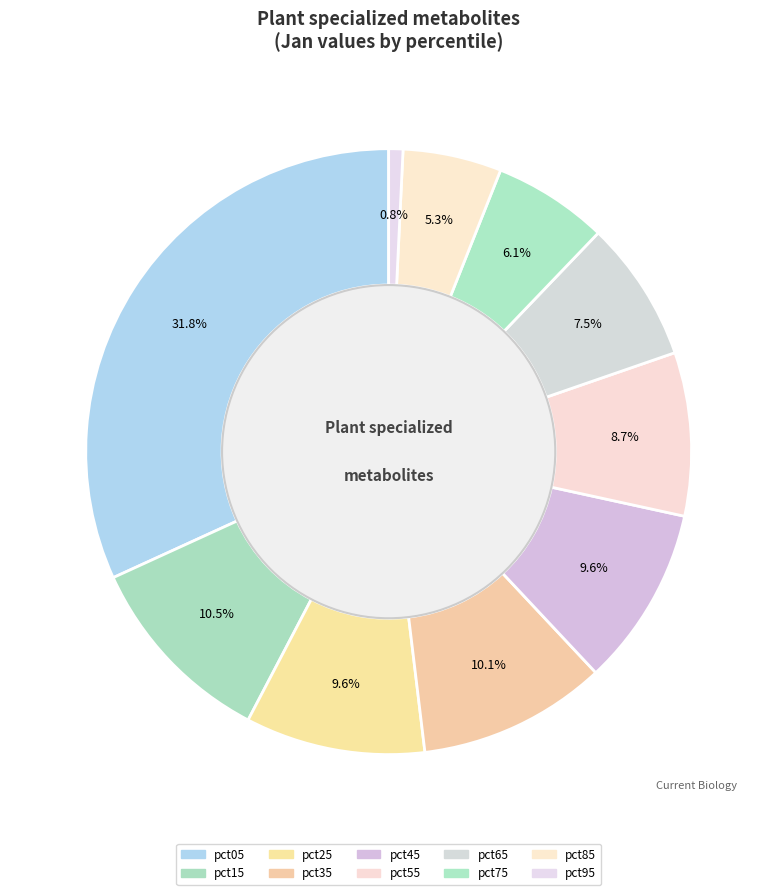

How many segments does this pie chart have?

10